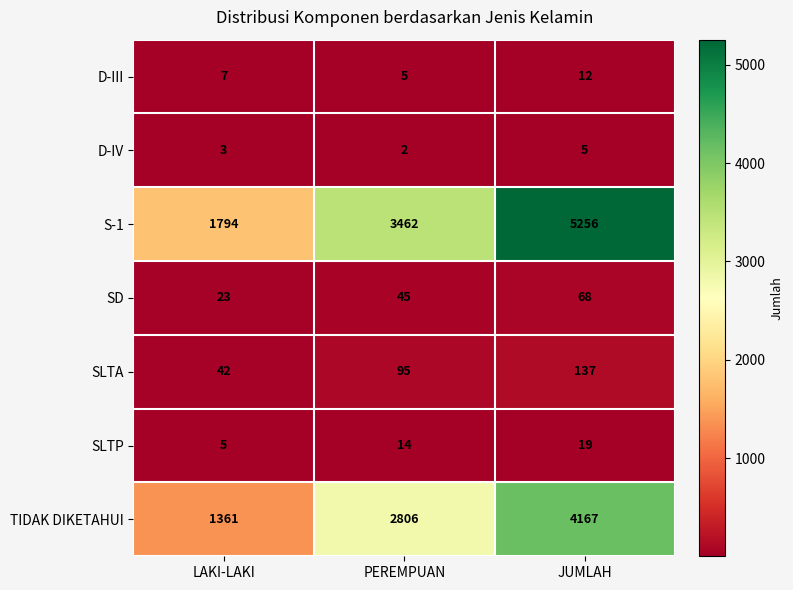

True or false: TIDAK DIKETAHUI has a value of 1361 at LAKI-LAKI.

True